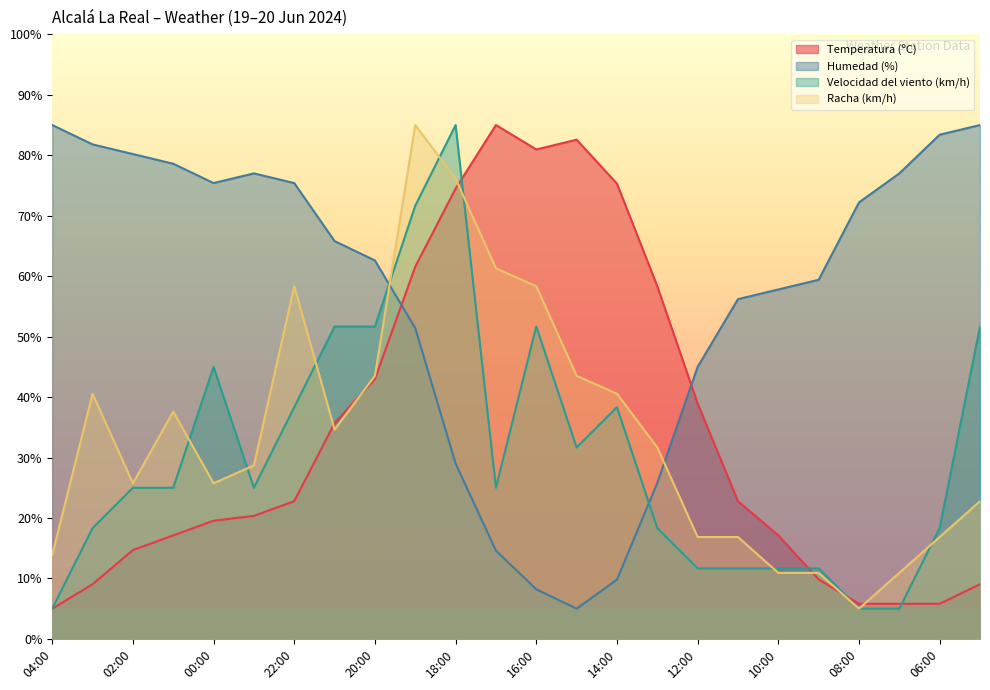

At 23:00, list the series in order from smallest to largest.

Temperatura (ºC), Velocidad del viento (km/h), Racha (km/h), Humedad (%)